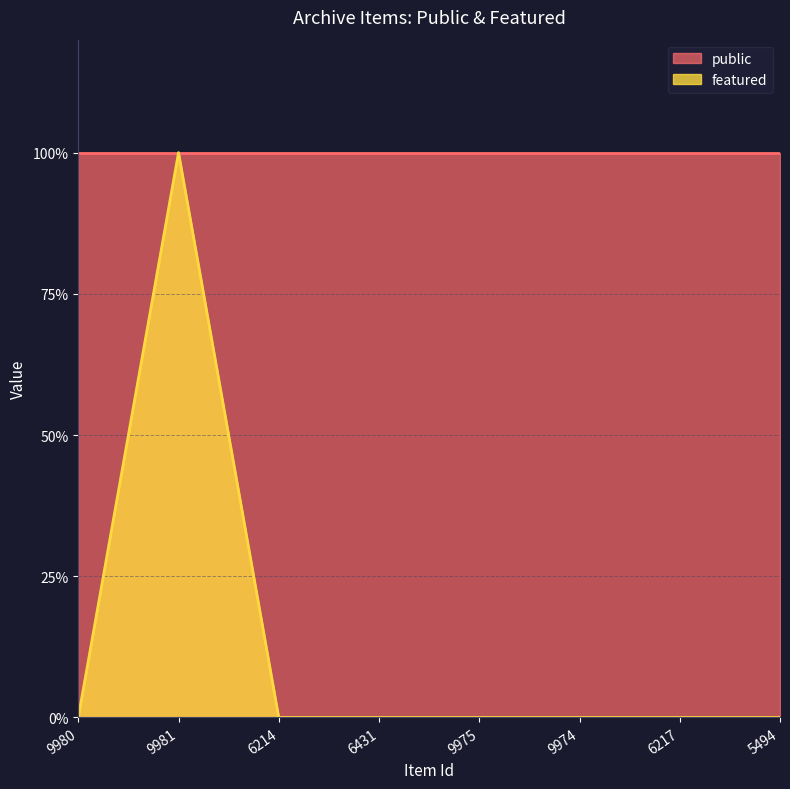

Reading left to right, extract all data points from this chart.

0	1	0	0	0	0	0	0